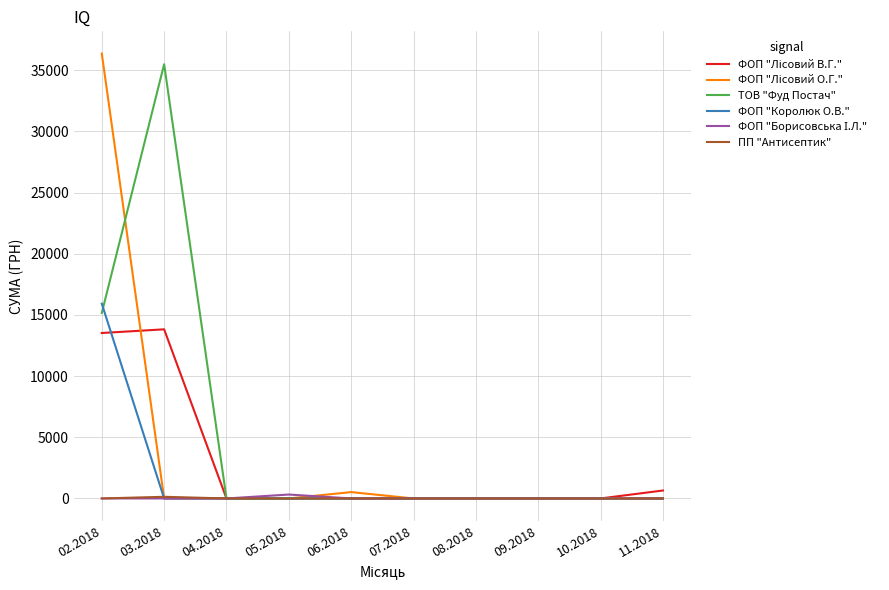

At which category is the sum across all series the highest?

02.2018